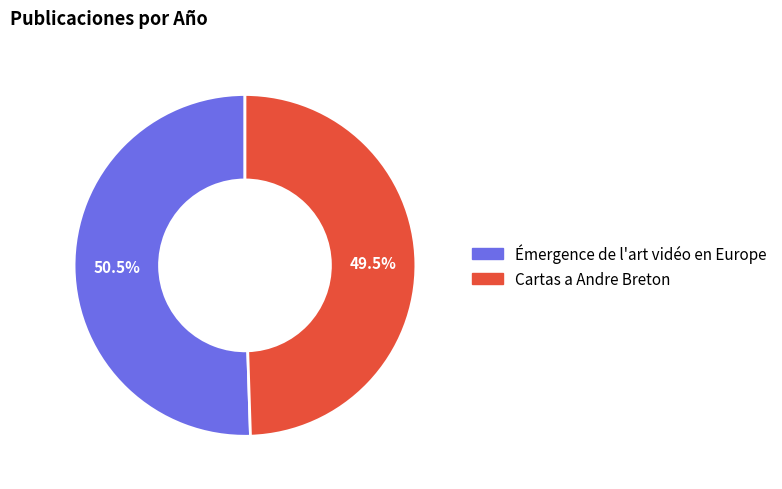

The Émergence de l'art vidéo en Europe slice represents 60% of the pie. True or false?

False